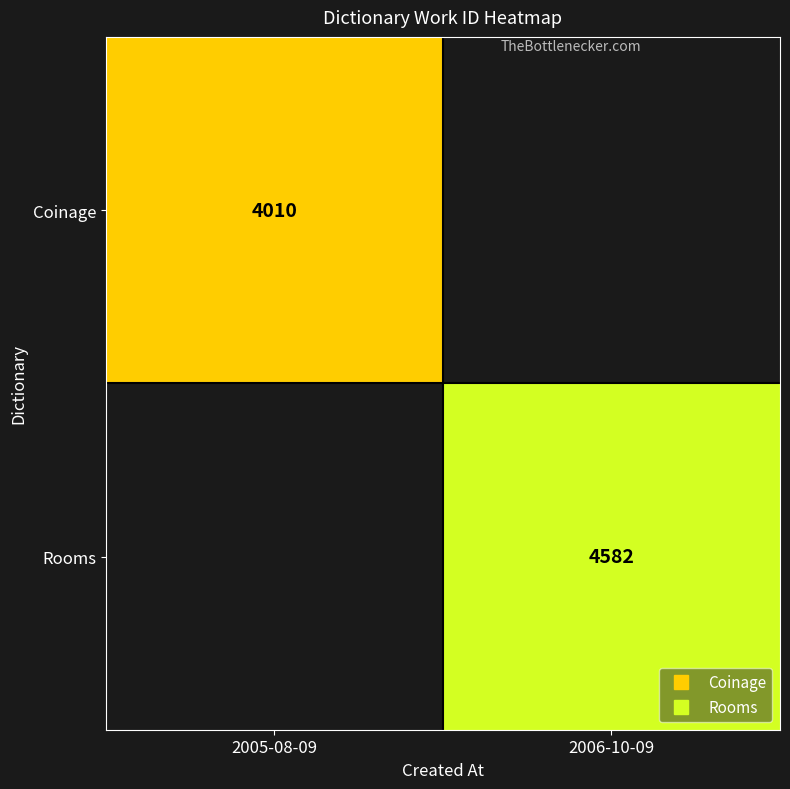

What is the greatest value displayed?

4582.0